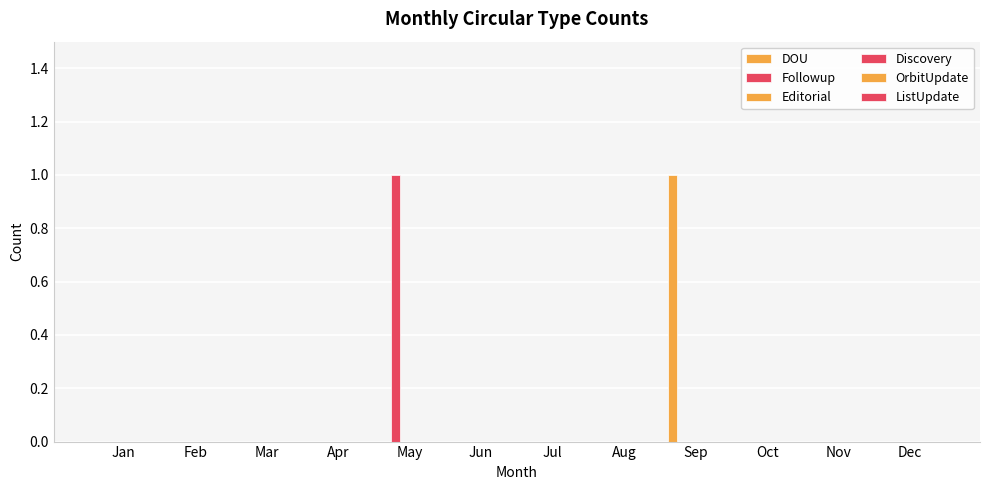

How many groups of bars are there?

12